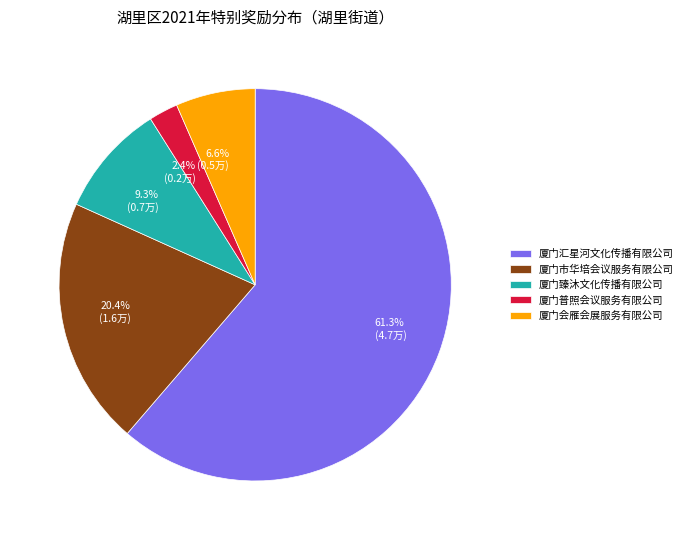

The 厦门臻沐文化传播有限公司 slice represents 9% of the pie. True or false?

True